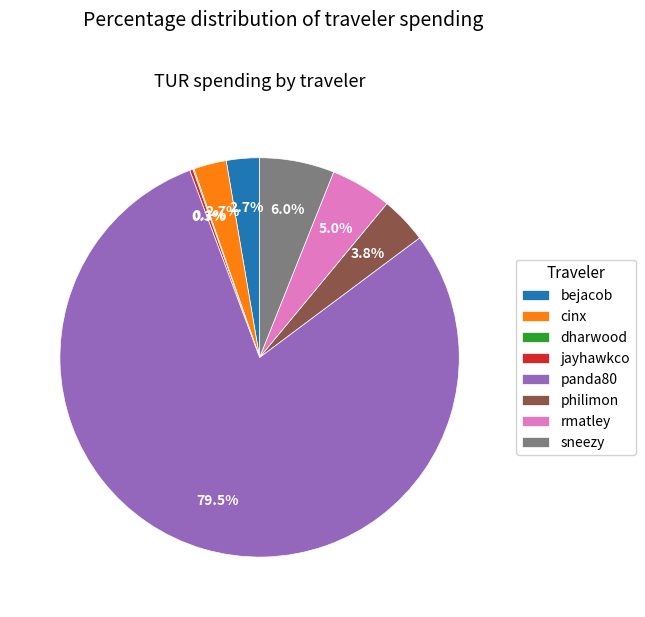

Does any single category account for the majority?

Yes